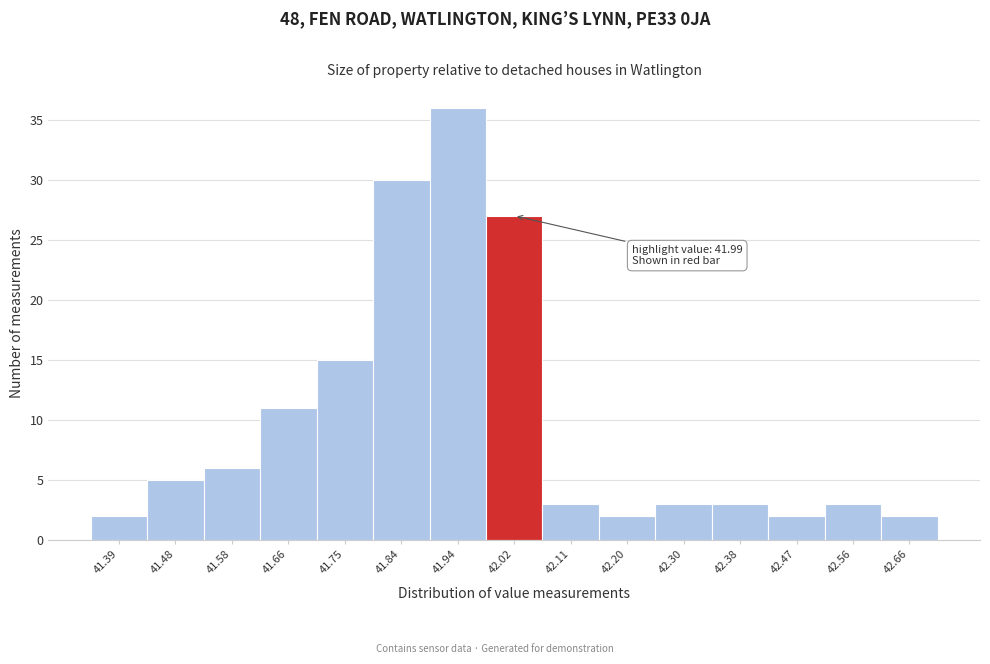

Over which range of the x-axis is the bar tallest?

41.89 to 41.98